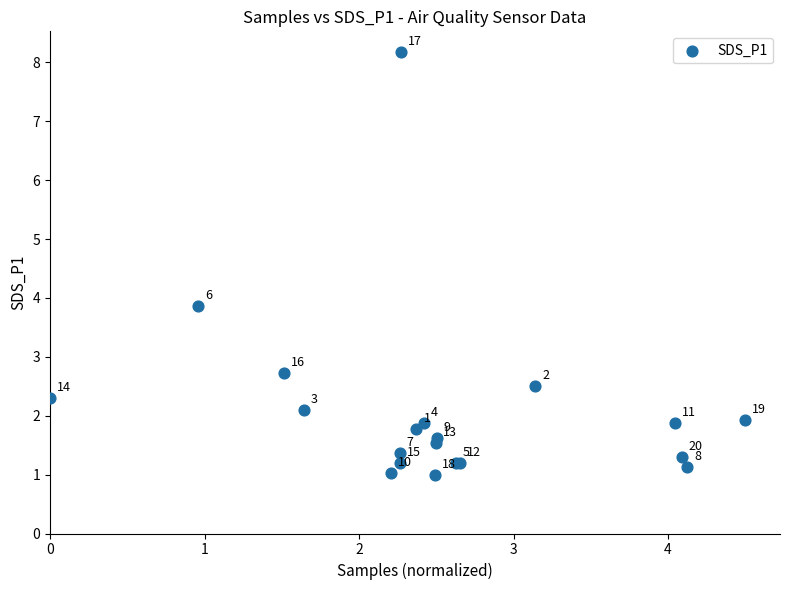

What Y value in the scatter plot is closest to 4?

3.9